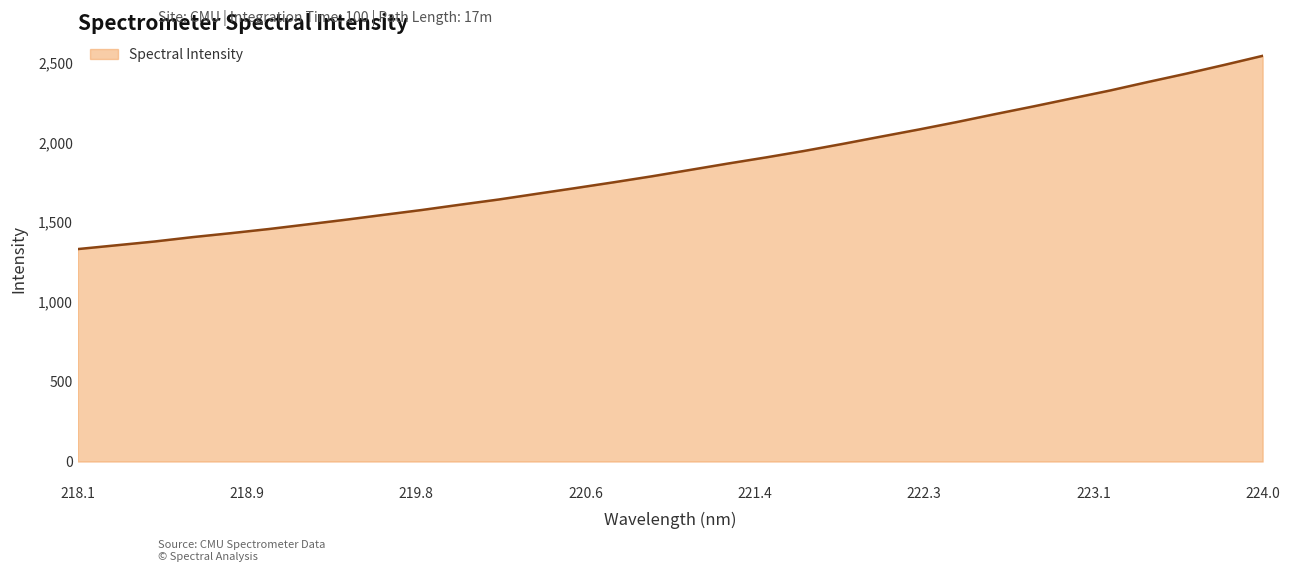

What is the greatest value displayed?

2543.0